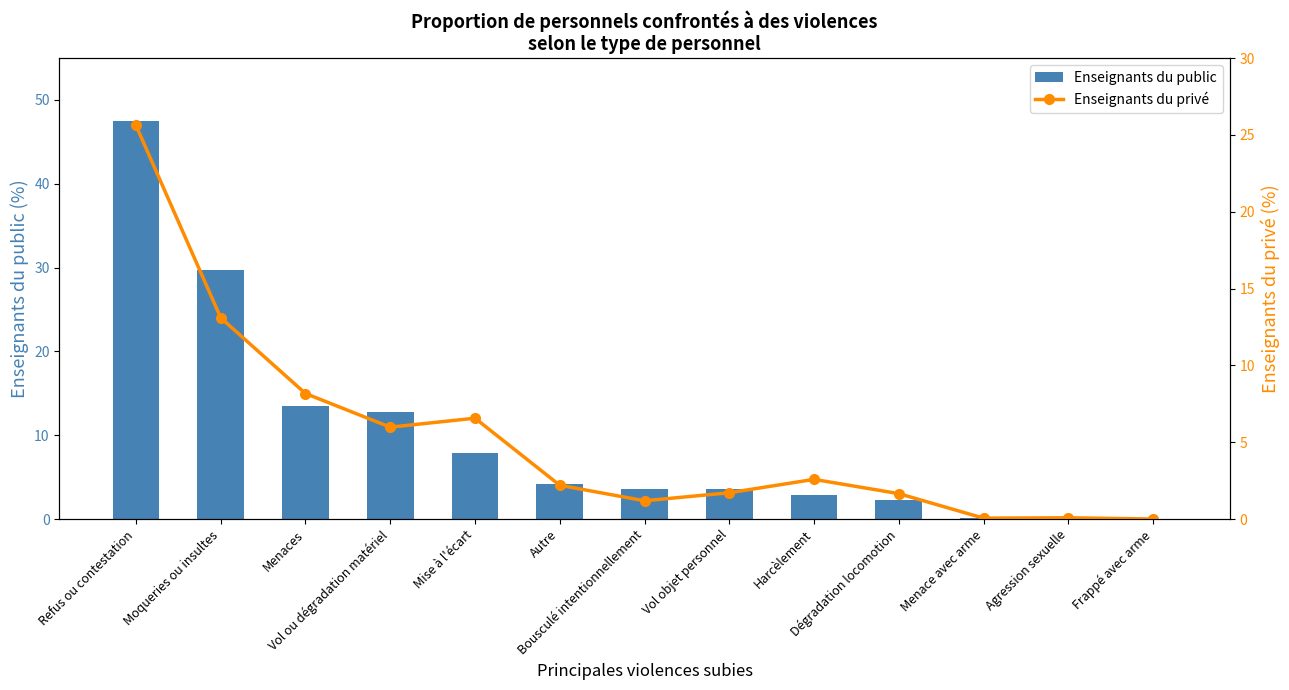

Does the chart contain any negative values?

No